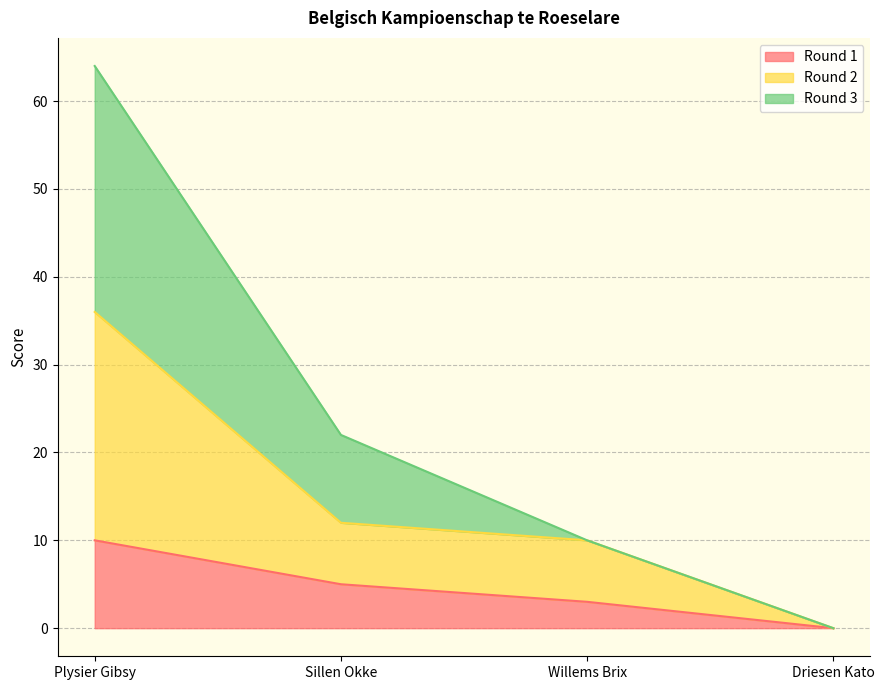

What is the total value across all series at Willems Brix?

10